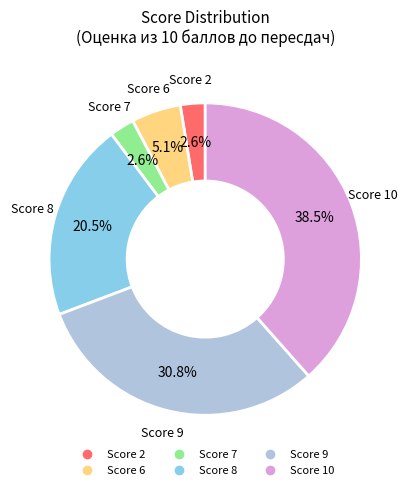

Is there any slice that represents more than half of the pie?

No